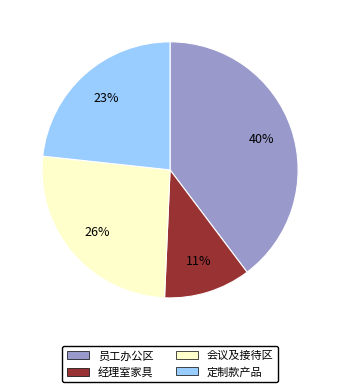

Is 员工办公区 the majority of the pie?

No